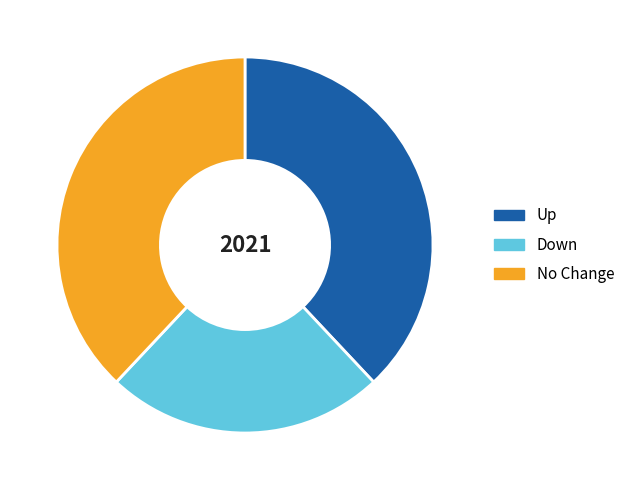

Is there any slice that represents more than half of the pie?

No